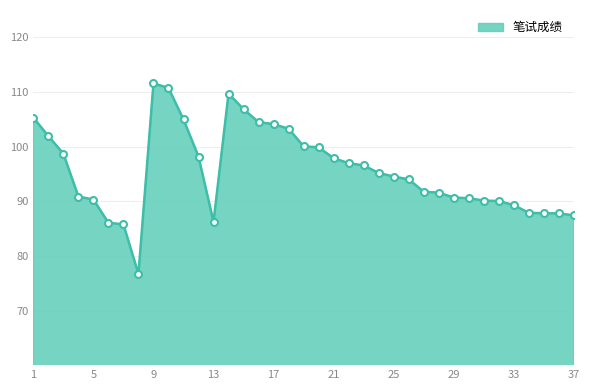

What is the minimum value shown in the chart?

76.7